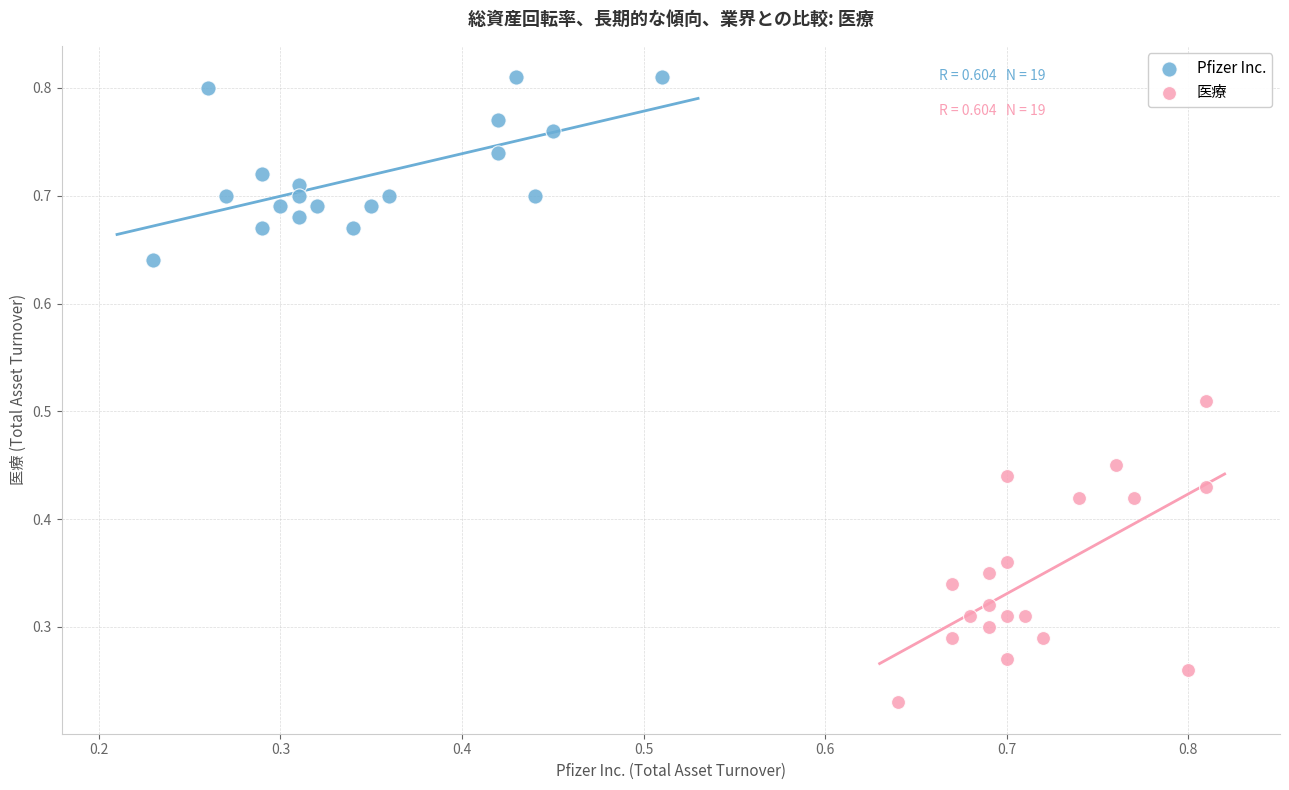

Which series has the widest spread of Y values?

医療